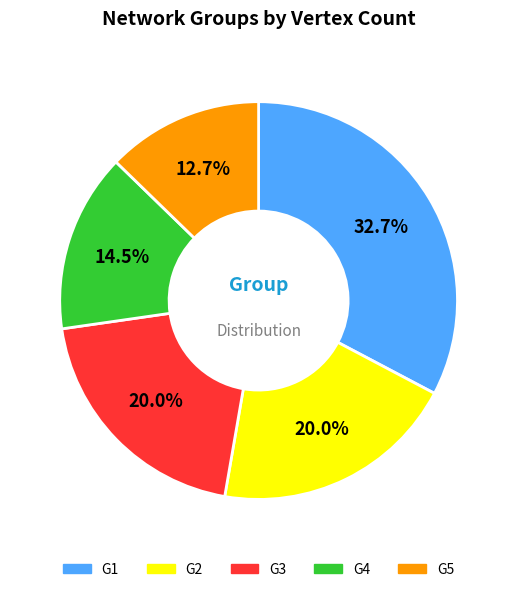

Count the number of slices in the pie.

5